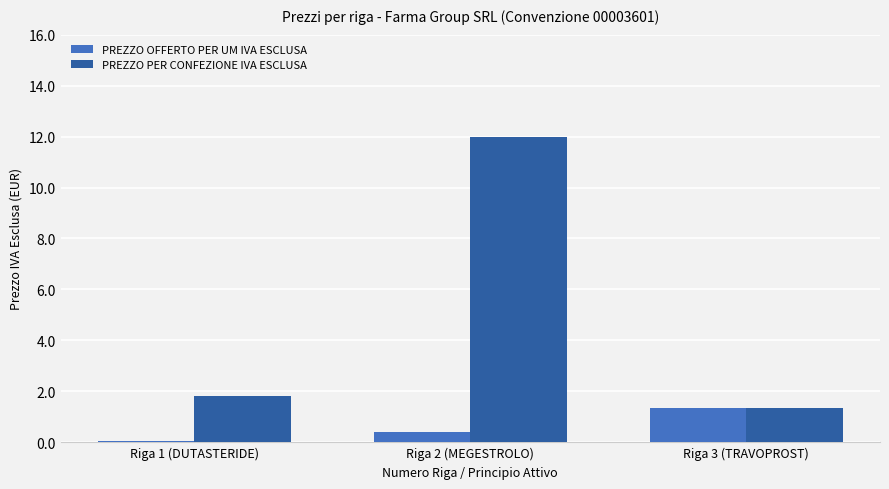

Which series has the largest range (max minus min)?

PREZZO PER CONFEZIONE IVA ESCLUSA